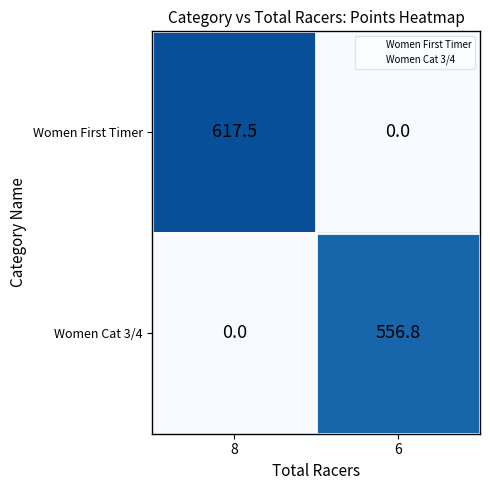

What is the difference between the Women First Timer values at 8 and 6?

617.5